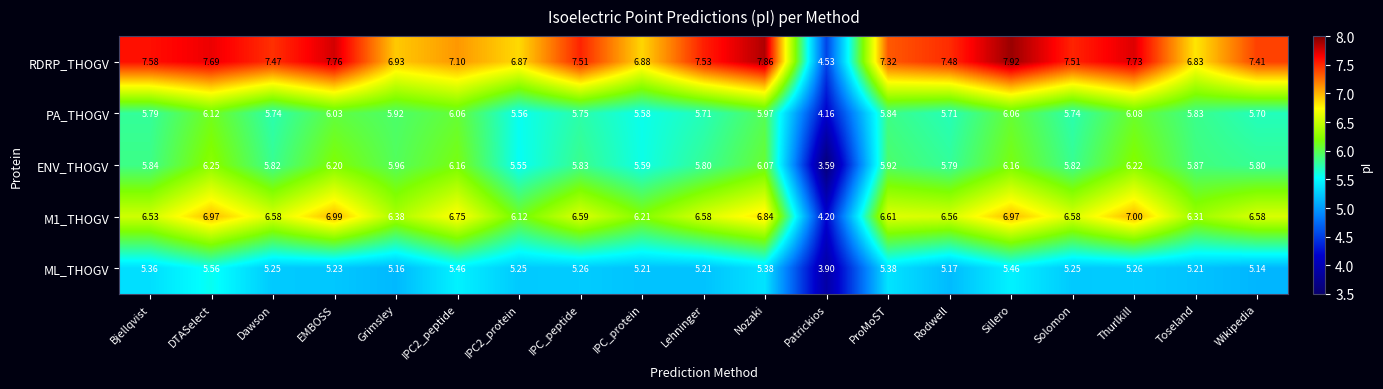

Which series changed the most between Bjellqvist and IPC_protein?

RDRP_THOGV